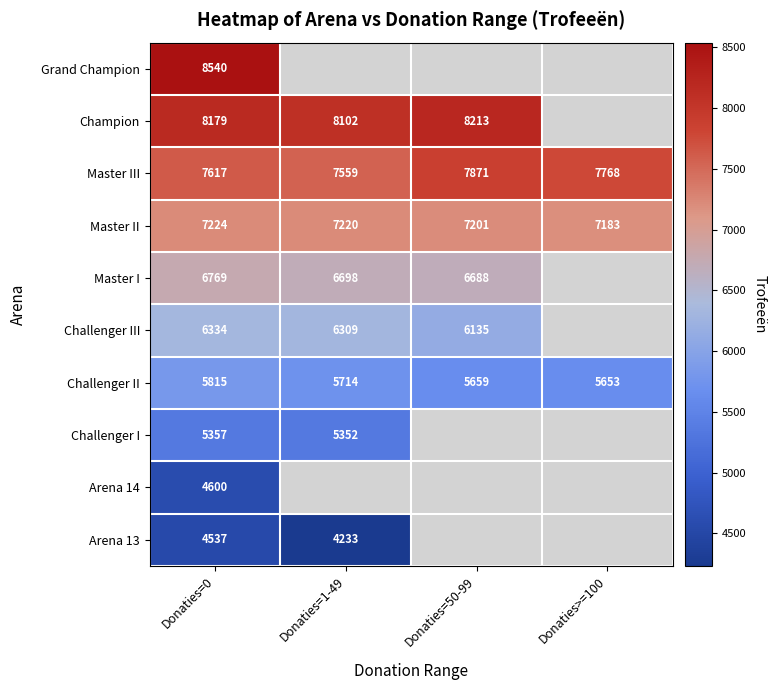

Rank the series at Donaties=0 from lowest to highest value.

Arena 13, Arena 14, Challenger I, Challenger II, Challenger III, Master I, Master II, Master III, Champion, Grand Champion